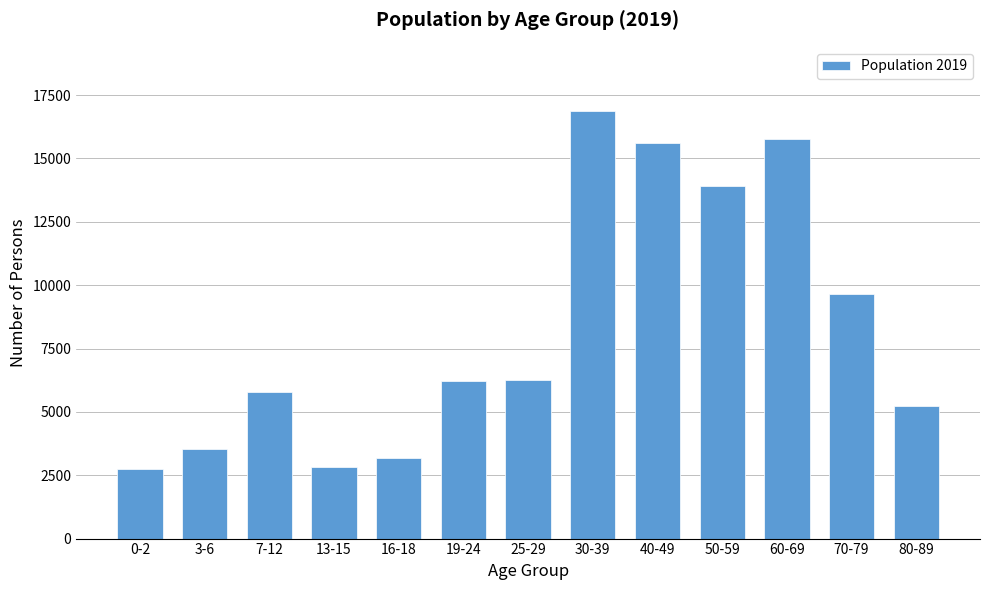

Is it true that the value at 0-2 is 2743?

True